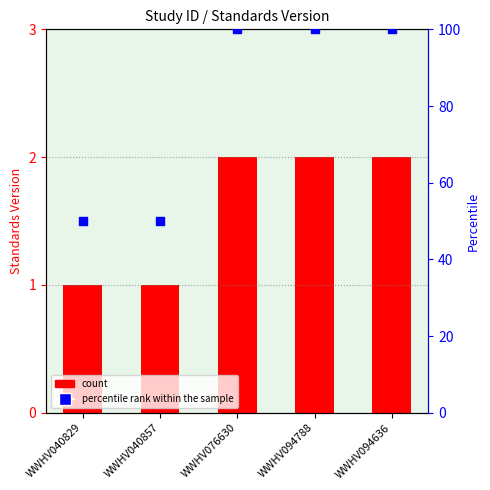

Which series reaches the minimum Y coordinate?

Standards Version